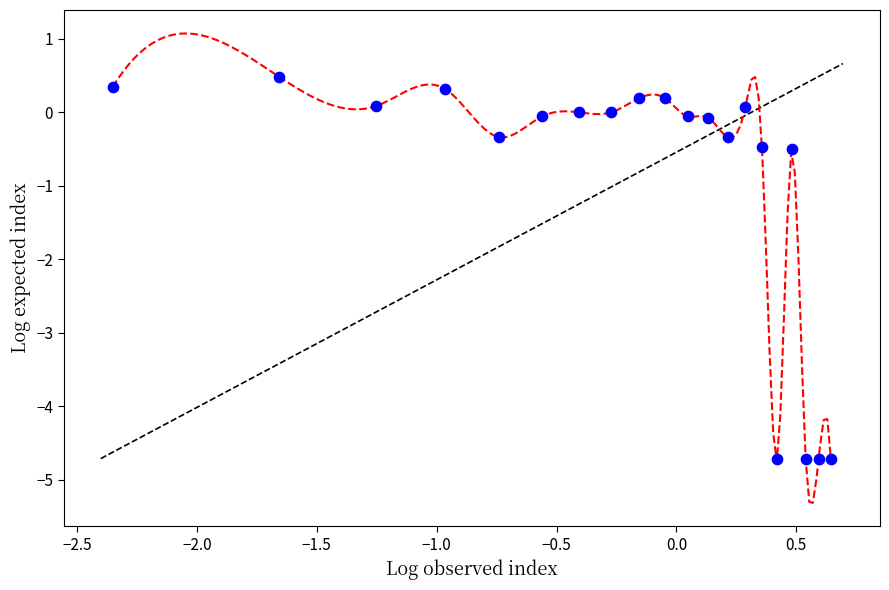

What is the range of X values (max minus min)?

3.0